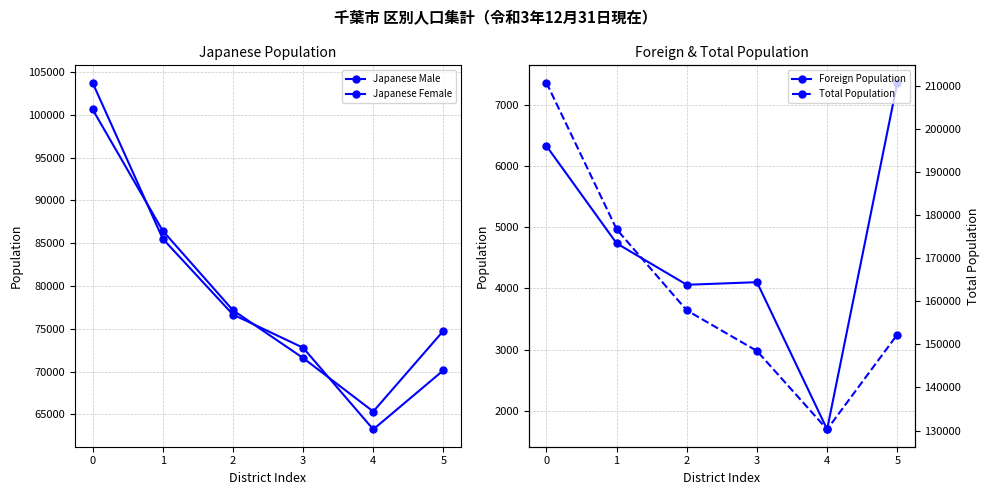

True or false: Total Population has more than 0 interior local peaks.

False